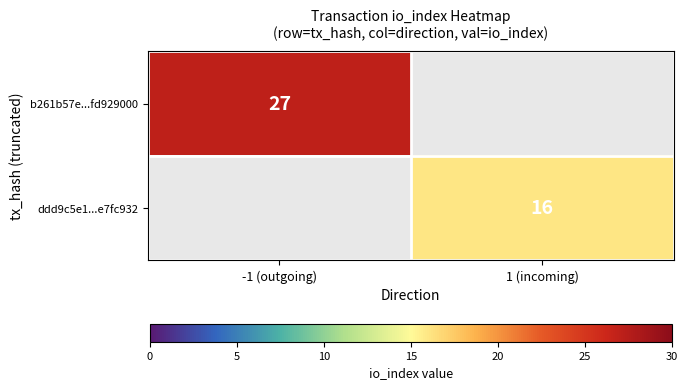

Is the value of b261b57e...fd929000 at -1 (outgoing) greater than the value of ddd9c5e1...e7fc932 at 1 (incoming)?

Yes